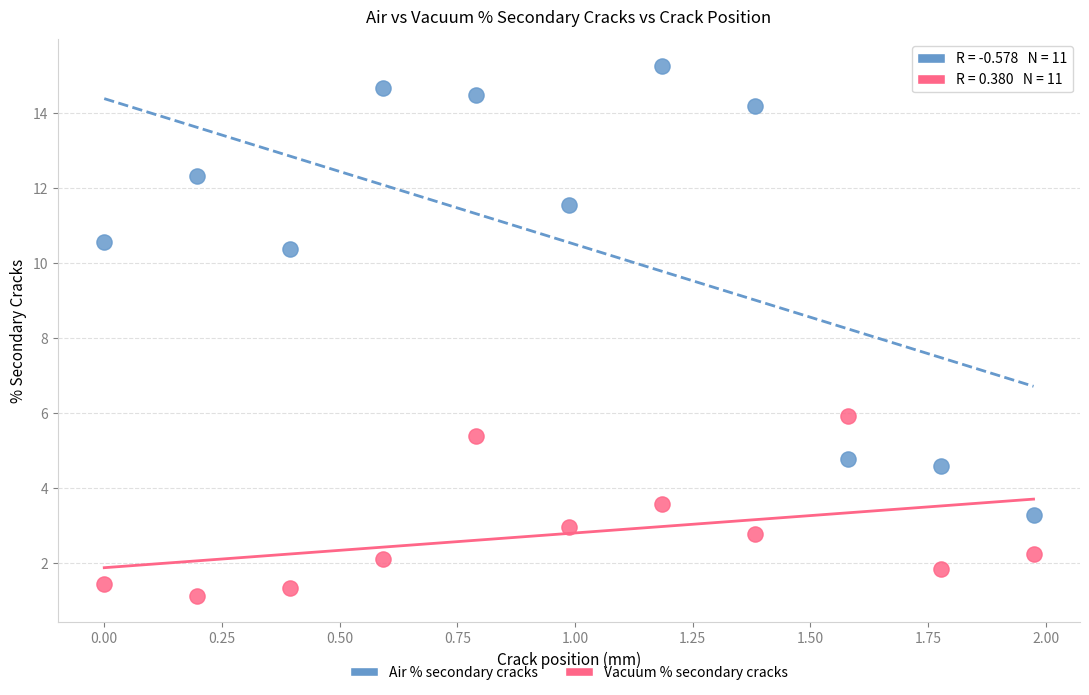

Which series reaches the minimum Y coordinate?

Vacuum % secondary cracks